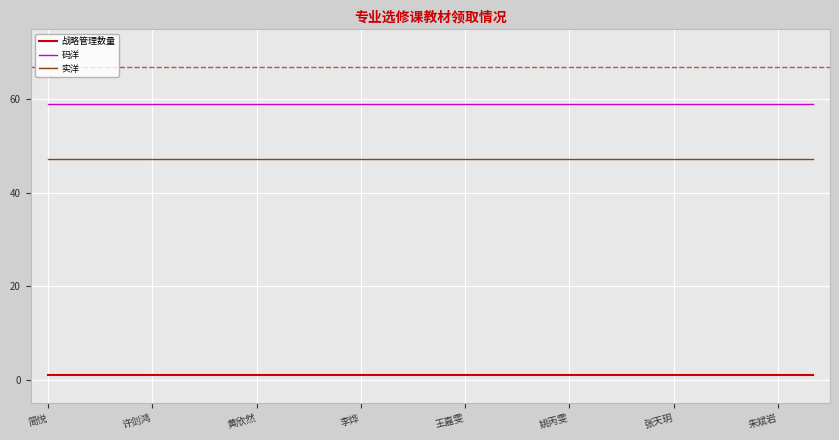

At how many categories does at least one series exceed 25?

23